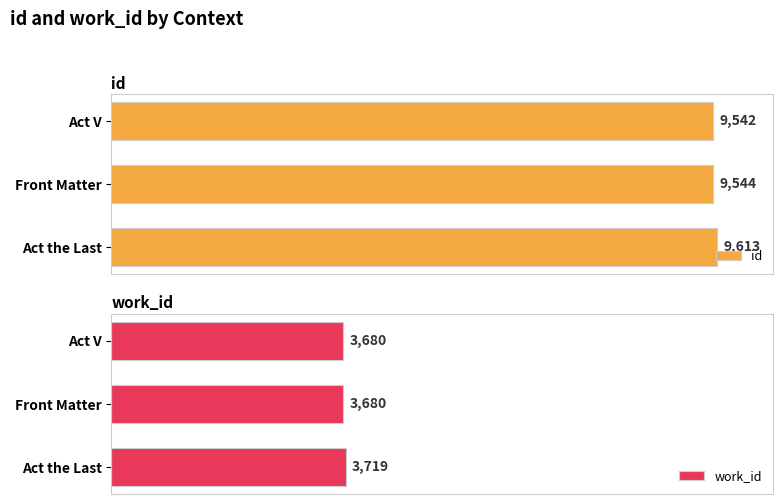

Where is id nearest to the value 9577?

Front Matter